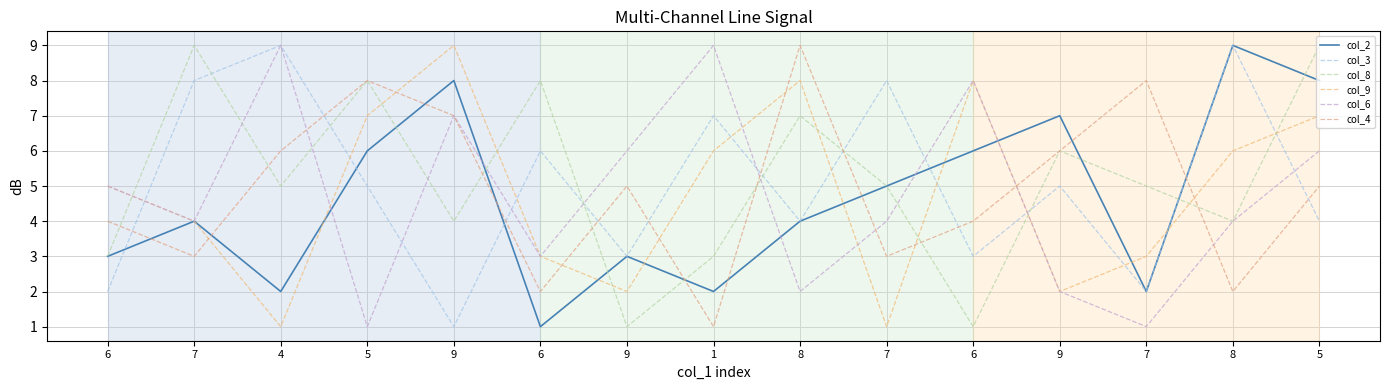

What is the sum of the col_9 values at 6 and 5?

12